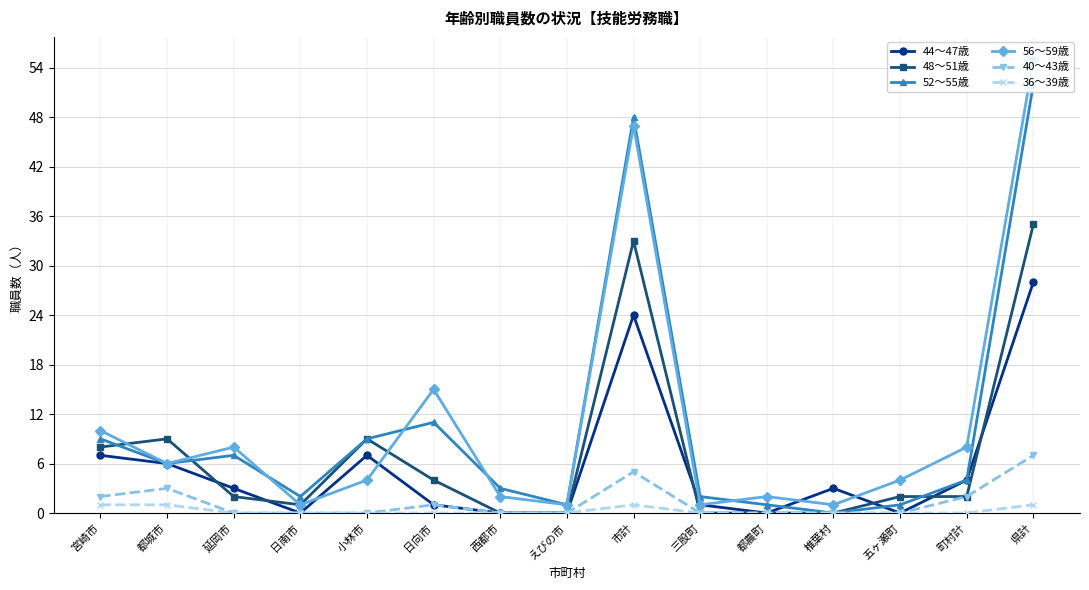

True or false: 36～39歳 and 56～59歳 cross at least once.

False